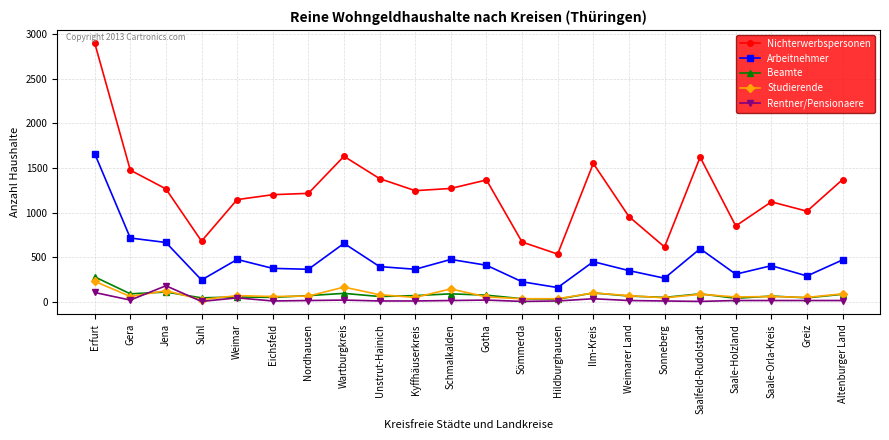

Is it true that Arbeitnehmer equals 375 at Eichsfeld?

True